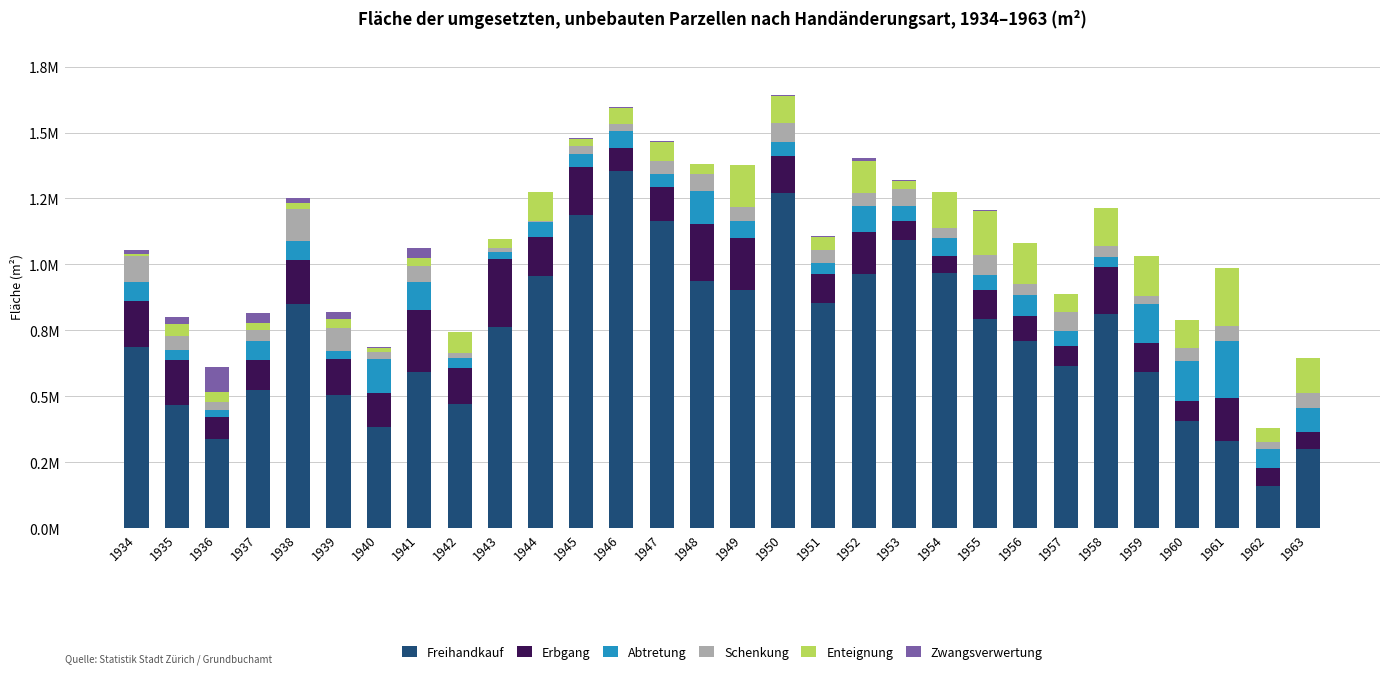

What are all the series names shown in the legend?

Freihandkauf, Erbgang, Abtretung, Schenkung, Enteignung, Zwangsverwertung